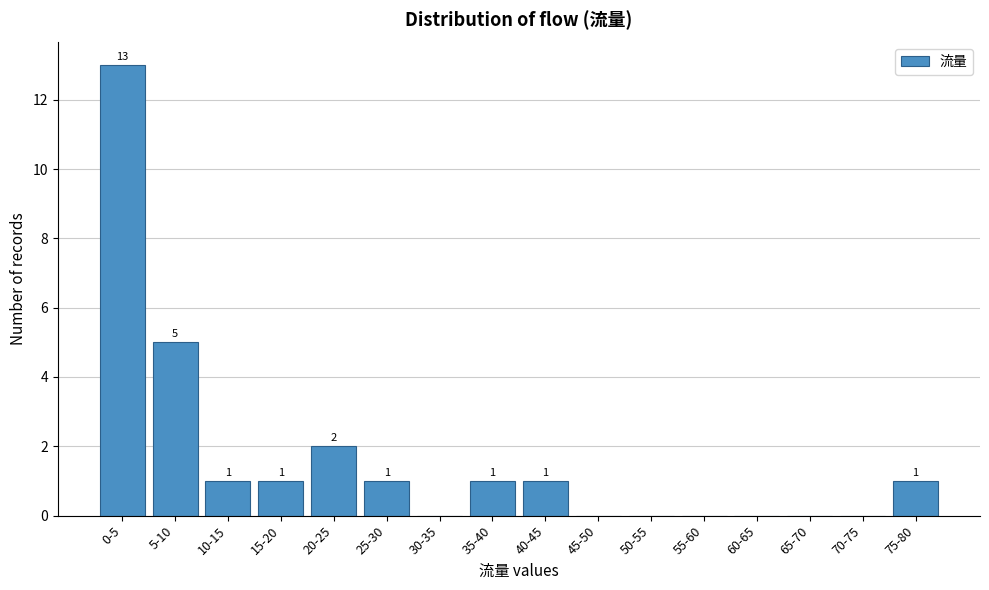

Reading right to left, transcribe all the data shown in this chart.

75-80=1	70-75=0	65-70=0	60-65=0	55-60=0	50-55=0	45-50=0	40-45=1	35-40=1	30-35=0	25-30=1	20-25=2	15-20=1	10-15=1	5-10=5	0-5=13